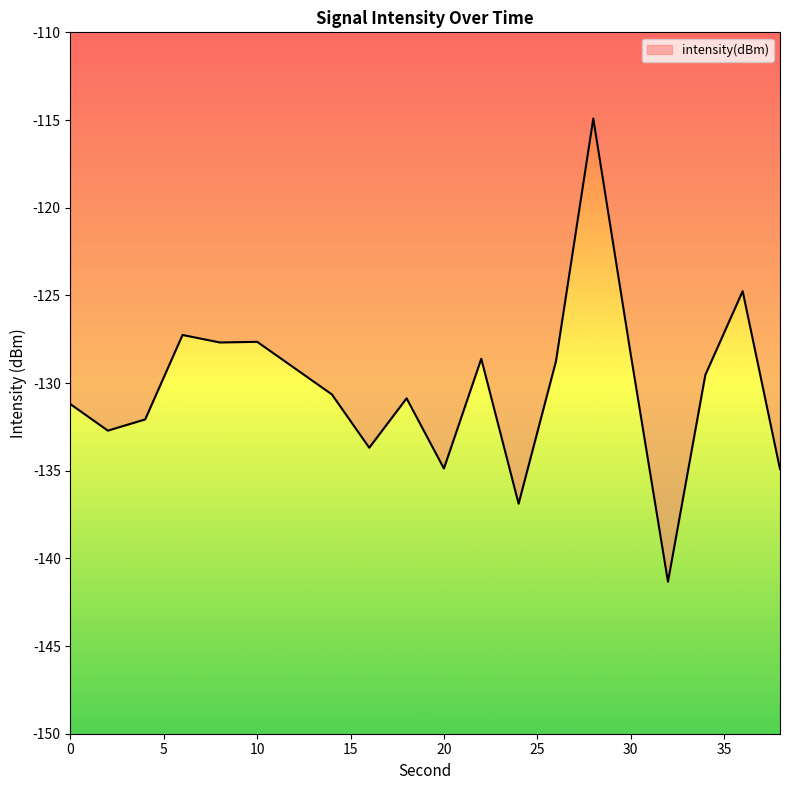

What is the difference between the maximum and minimum values?

26.4